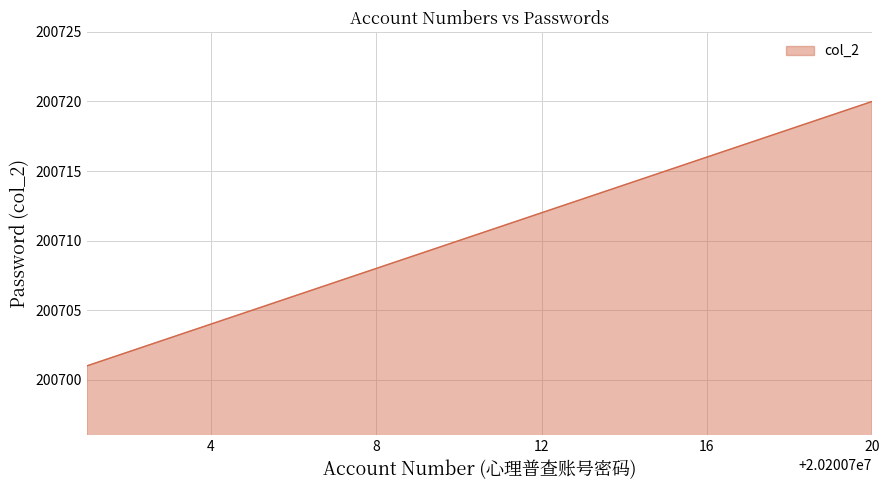

Reading left to right, list all the values displayed in this chart.

200701	200702	200703	200704	200705	200706	200707	200708	200709	200710	200711	200712	200713	200714	200715	200716	200717	200718	200719	200720